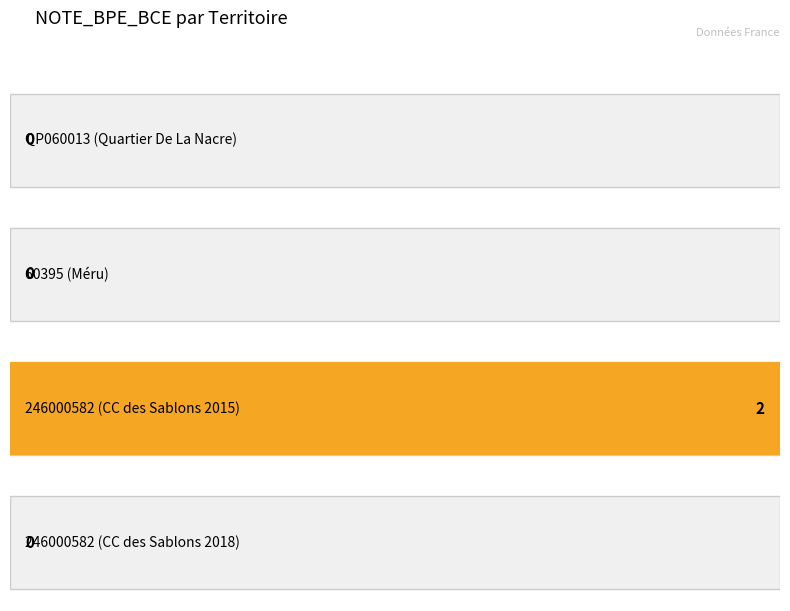

Rank the categories by value from highest to lowest.

246000582_2015, QP060013, 60395, 246000582_2018